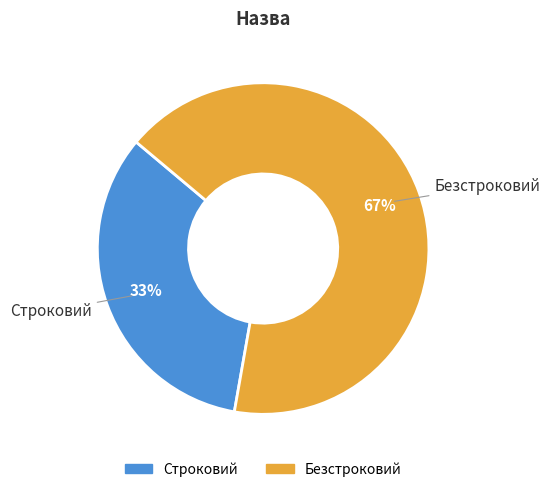

What is the smallest slice in the pie chart?

Строковий